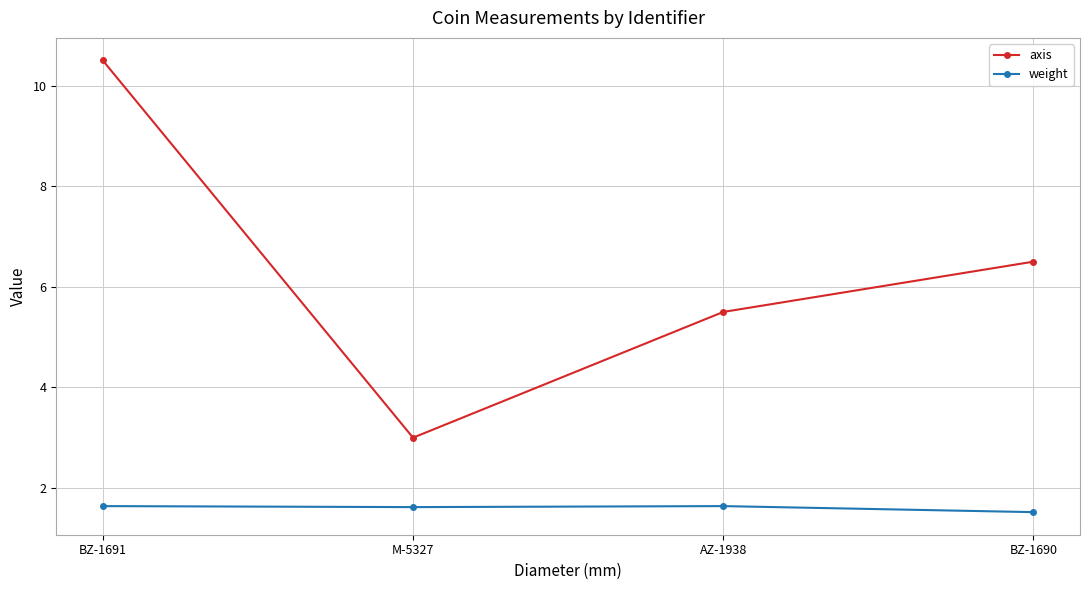

Reading left to right, what are all the values shown in this chart?

axis: 10.5	3.0	5.5	6.5
weight: 1.6	1.6	1.6	1.5